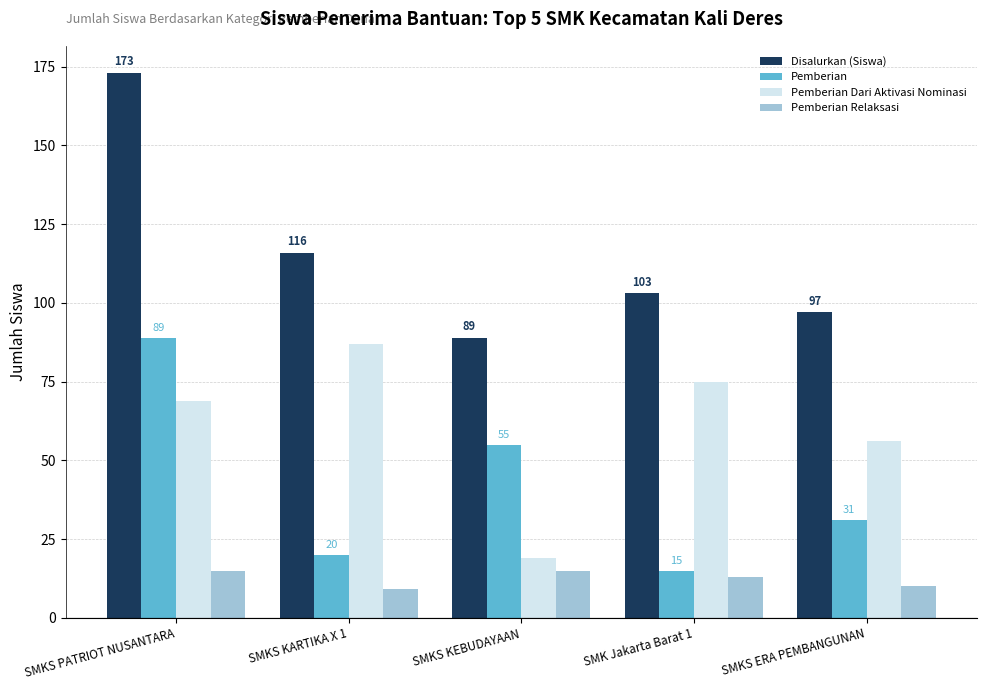

What is the difference between the maximum and minimum values in the Disalurkan (Siswa) series?

84